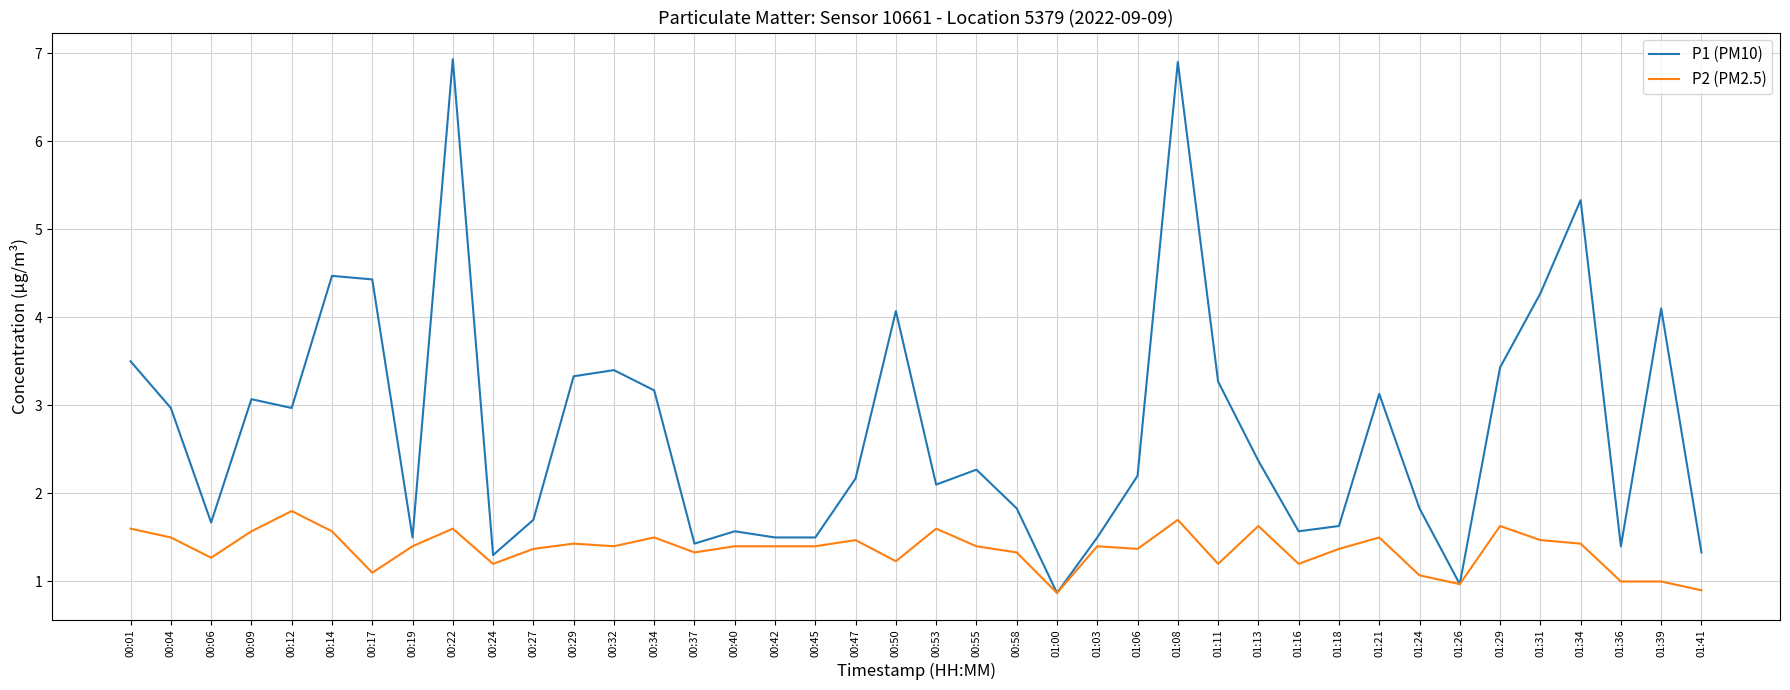

Reading left to right, transcribe all the data shown in this chart.

P1 (PM10): 00:01=3.5	00:04=3.0	00:06=1.7	00:09=3.1	00:12=3.0	00:14=4.5	00:17=4.4	00:19=1.5	00:22=6.9	00:24=1.3	00:27=1.7	00:29=3.3	00:32=3.4	00:34=3.2	00:37=1.4	00:40=1.6	00:42=1.5	00:45=1.5	00:47=2.2	00:50=4.1	00:53=2.1	00:55=2.3	00:58=1.8	01:00=0.9	01:03=1.5	01:06=2.2	01:08=6.9	01:11=3.3	01:13=2.4	01:16=1.6	01:18=1.6	01:21=3.1	01:24=1.8	01:26=1.0	01:29=3.4	01:31=4.3	01:34=5.3	01:36=1.4	01:39=4.1	01:41=1.3
P2 (PM2.5): 00:01=1.6	00:04=1.5	00:06=1.3	00:09=1.6	00:12=1.8	00:14=1.6	00:17=1.1	00:19=1.4	00:22=1.6	00:24=1.2	00:27=1.4	00:29=1.4	00:32=1.4	00:34=1.5	00:37=1.3	00:40=1.4	00:42=1.4	00:45=1.4	00:47=1.5	00:50=1.2	00:53=1.6	00:55=1.4	00:58=1.3	01:00=0.9	01:03=1.4	01:06=1.4	01:08=1.7	01:11=1.2	01:13=1.6	01:16=1.2	01:18=1.4	01:21=1.5	01:24=1.1	01:26=1.0	01:29=1.6	01:31=1.5	01:34=1.4	01:36=1.0	01:39=1.0	01:41=0.9